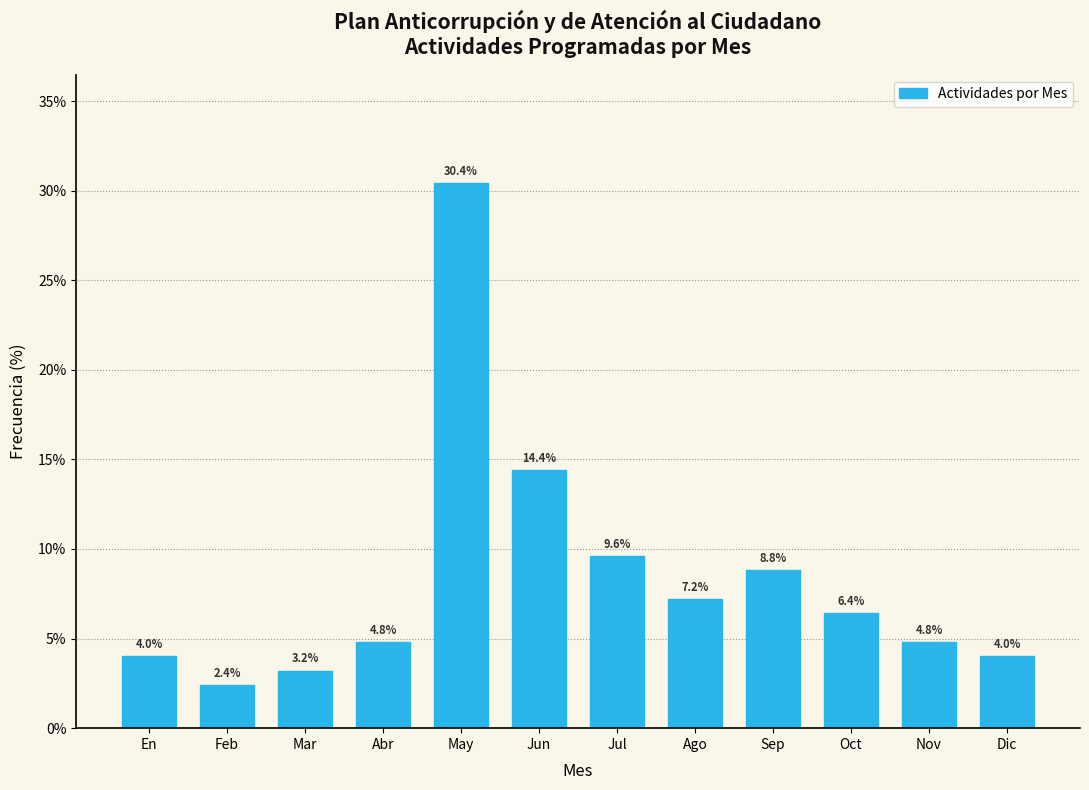

Reading left to right, transcribe all the data shown in this chart.

4.0	2.4	3.2	4.8	30.4	14.4	9.6	7.2	8.8	6.4	4.8	4.0